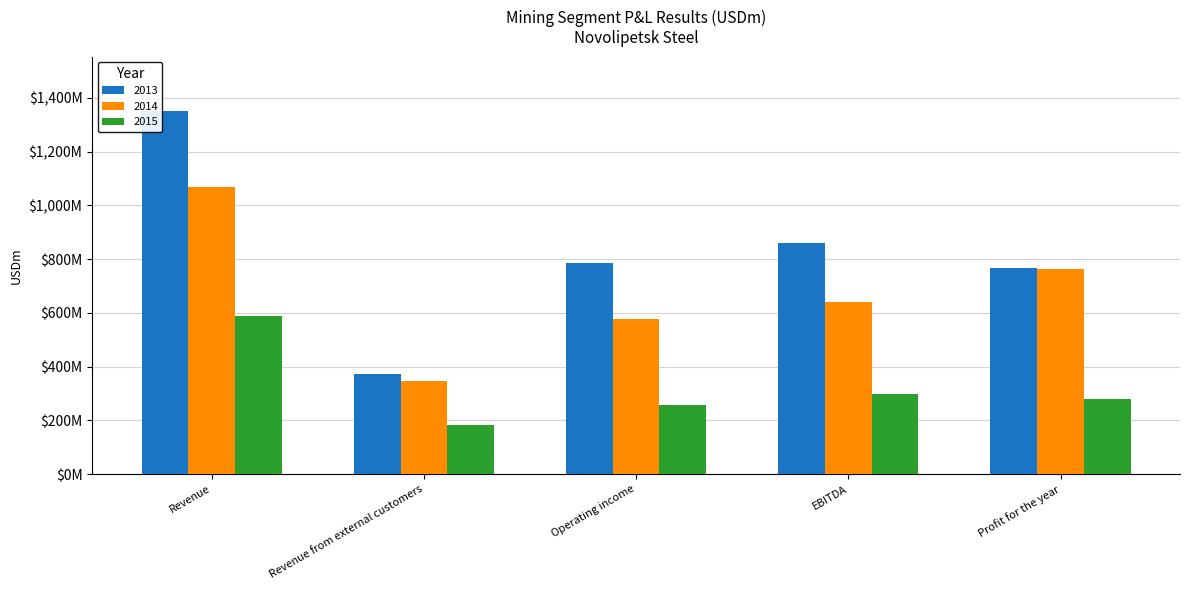

At which label does 2015 reach its peak?

Revenue